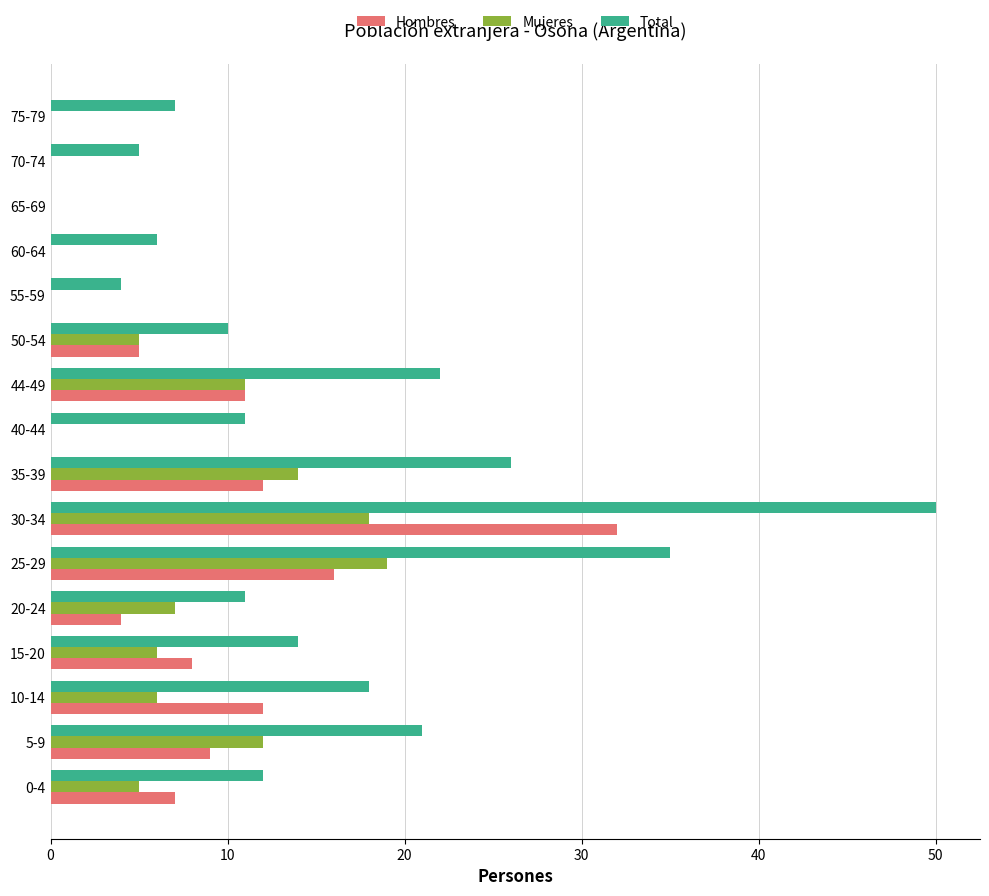

Between 5-9 and 30-34, which series saw the biggest shift?

Total